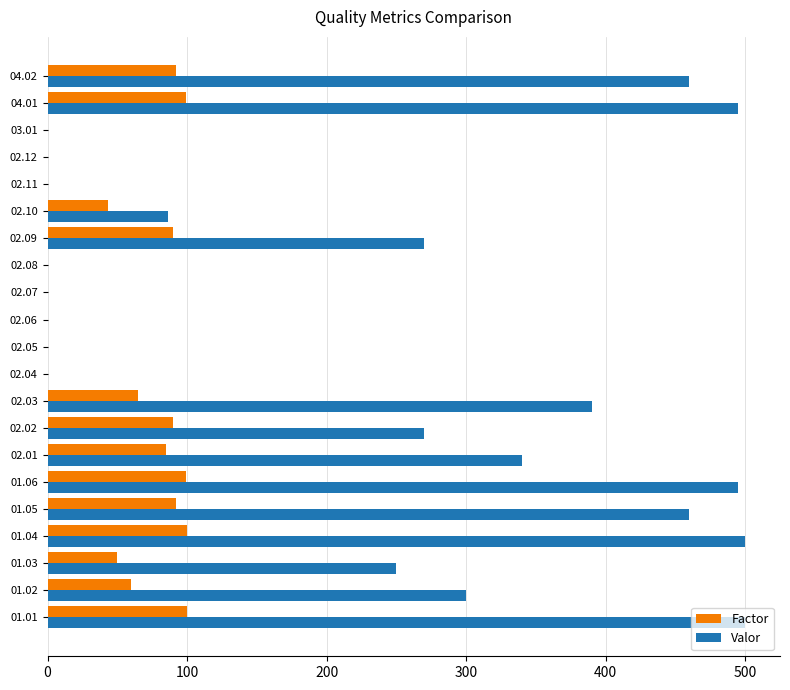

What is the sum of all Valor values?

4816